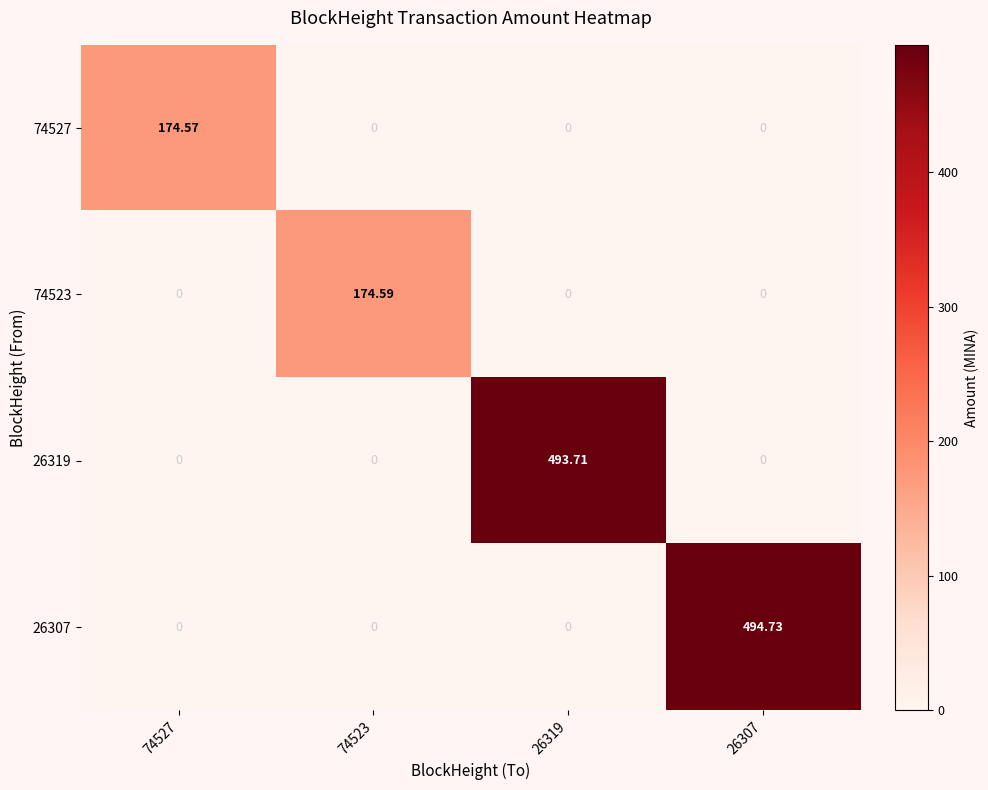

What is the difference between the highest and lowest values at 74523?

174.6